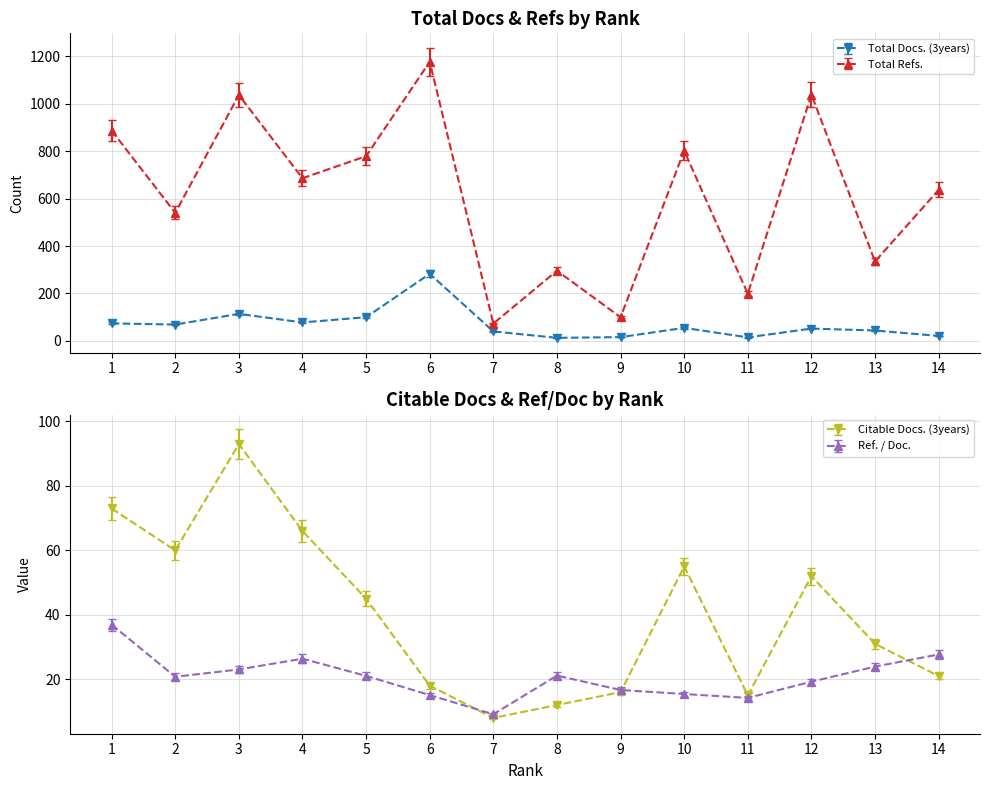

True or false: Total Refs. and Citable Docs. (3years) intersect in this chart.

False